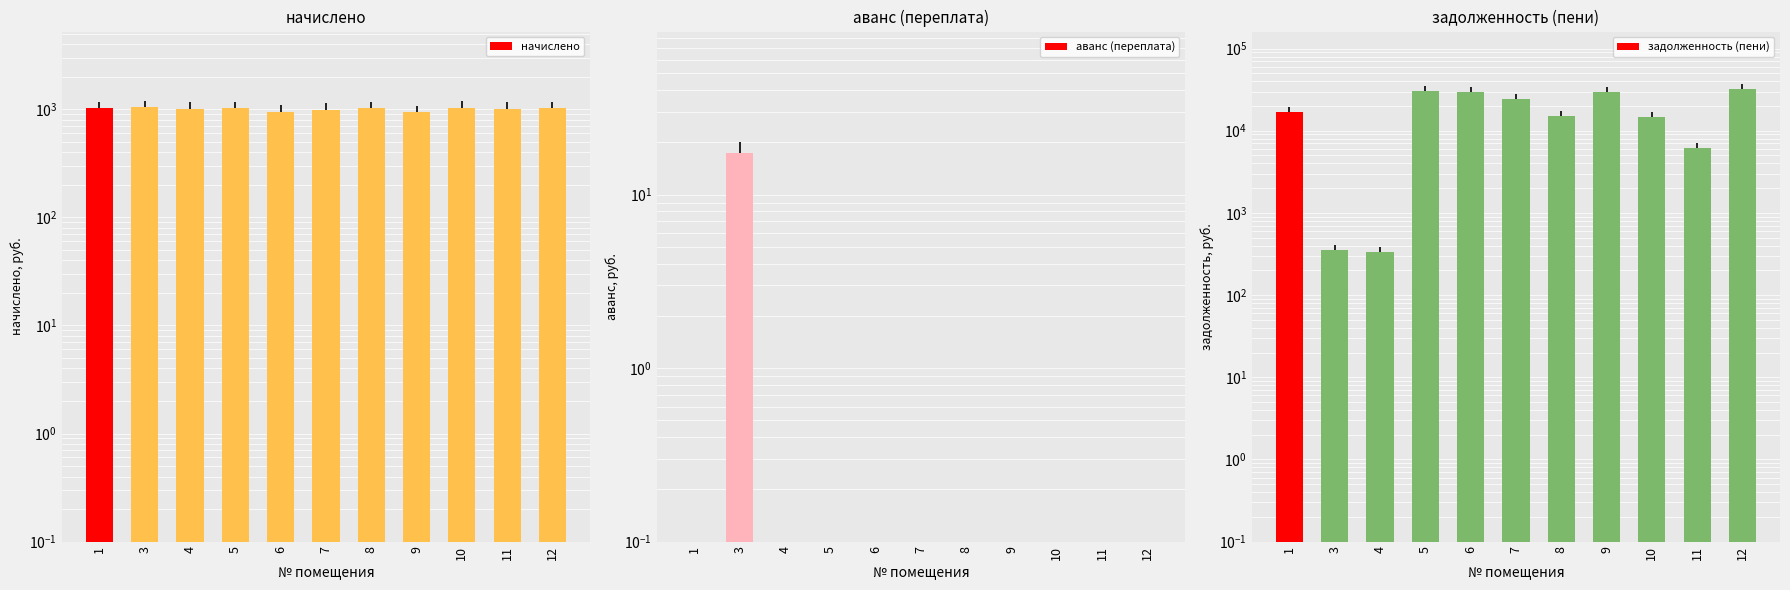

True or false: начислено has a value of 598.6 at 12.

False